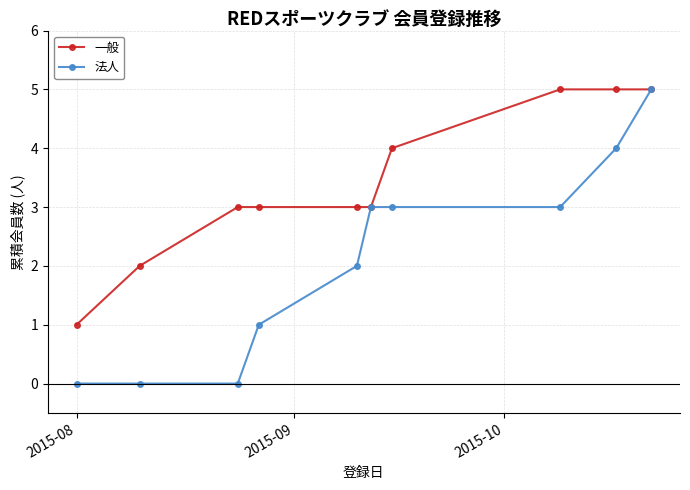

List the series in order of their overall mean, highest first.

一般, 法人